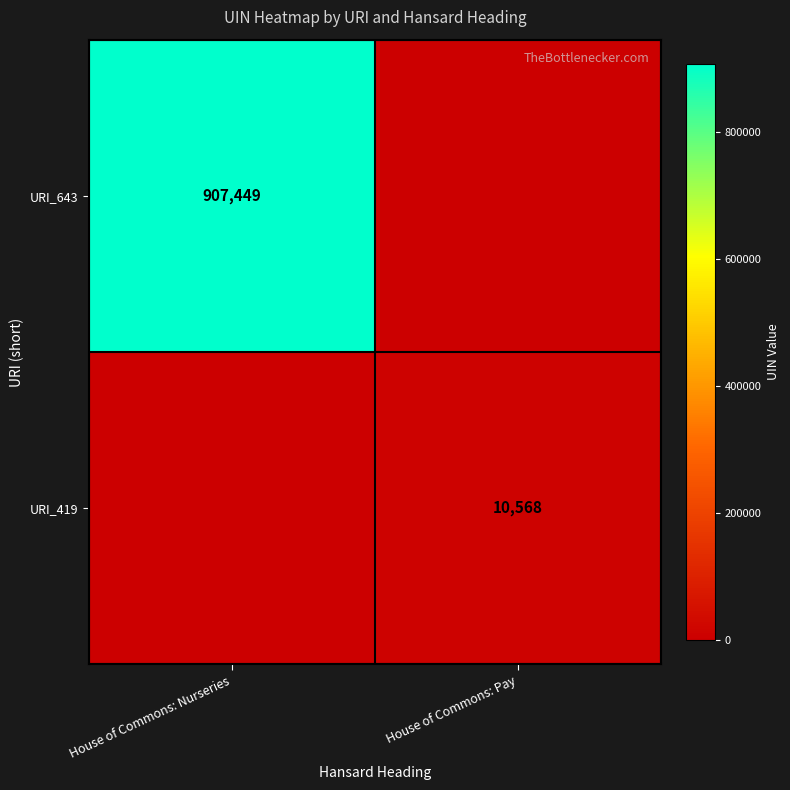

What is the total value across all series at House of Commons: Pay?

10568